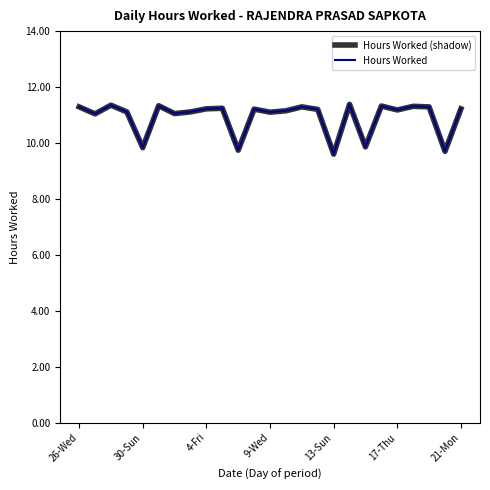

Does the chart have visible grid lines?

No